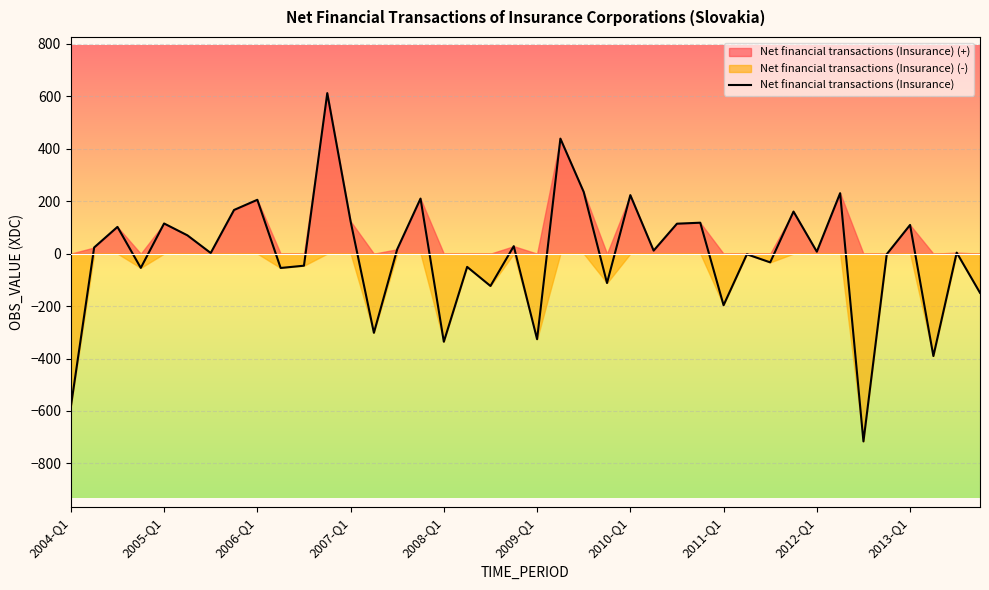

What is the lowest value of the Net financial transactions (Insurance) series?

-716.3